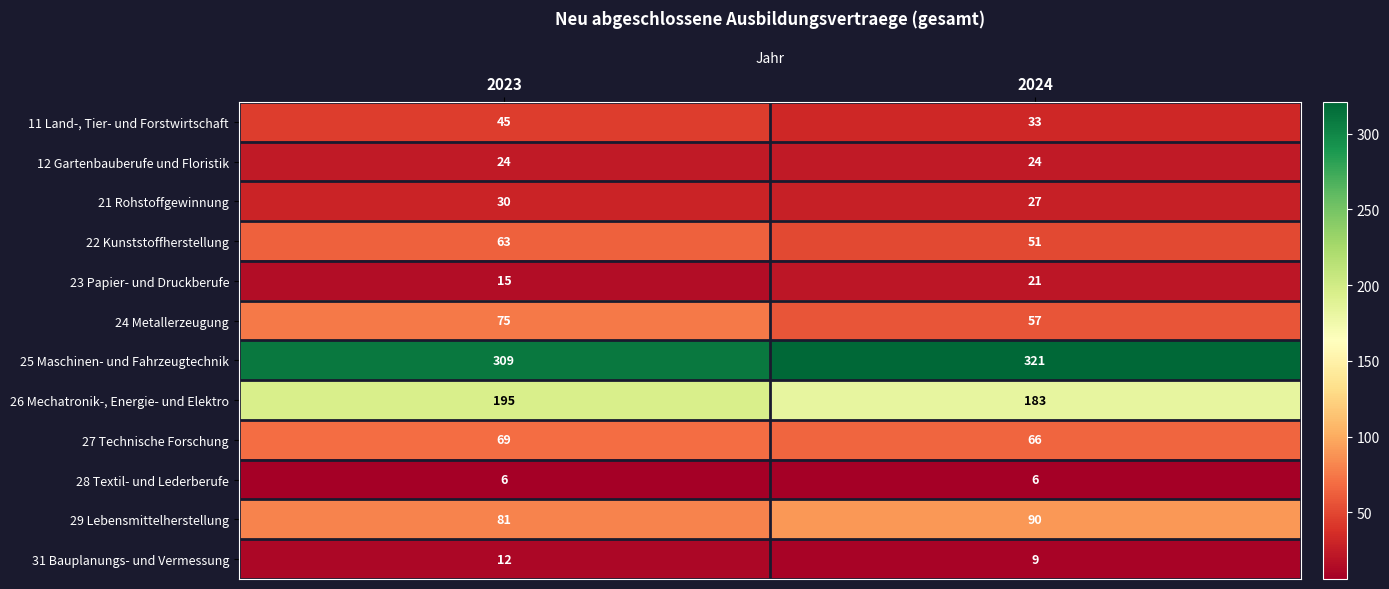

Reading right to left, extract all data points from this chart.

11 Land-, Tier- und Forstwirtschaft: 2024=33	2023=45
12 Gartenbauberufe und Floristik: 2024=24	2023=24
21 Rohstoffgewinnung: 2024=27	2023=30
22 Kunststoffherstellung: 2024=51	2023=63
23 Papier- und Druckberufe: 2024=21	2023=15
24 Metallerzeugung: 2024=57	2023=75
25 Maschinen- und Fahrzeugtechnik: 2024=321	2023=309
26 Mechatronik-, Energie- und Elektro: 2024=183	2023=195
27 Technische Forschung: 2024=66	2023=69
28 Textil- und Lederberufe: 2024=6	2023=6
29 Lebensmittelherstellung: 2024=90	2023=81
31 Bauplanungs- und Vermessung: 2024=9	2023=12